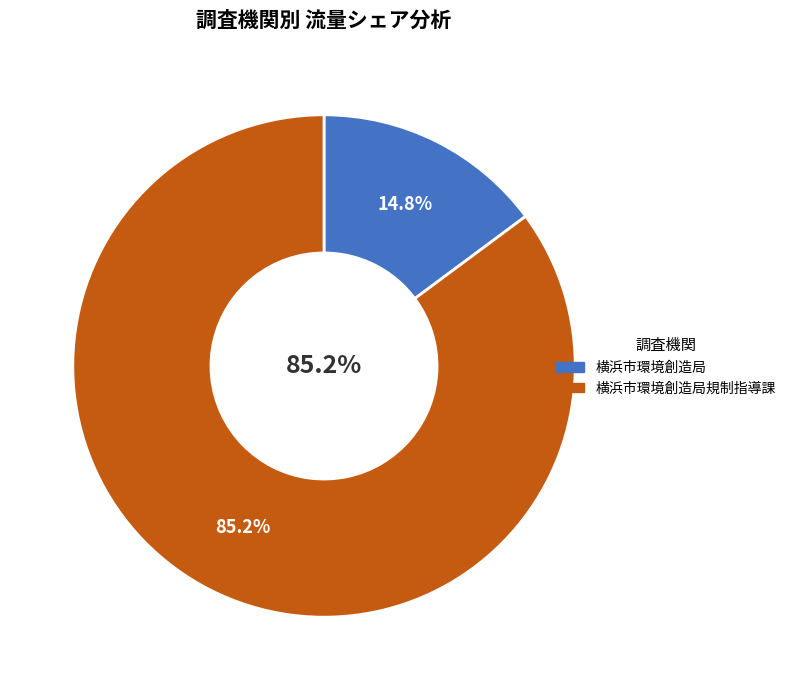

To the nearest percent, what is the average slice percentage?

50%